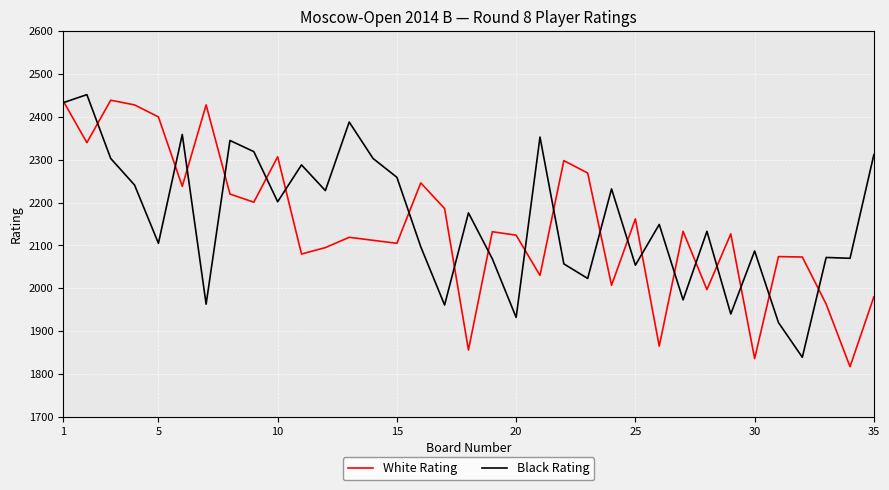

What is the minimum value for Black Rating?

1839